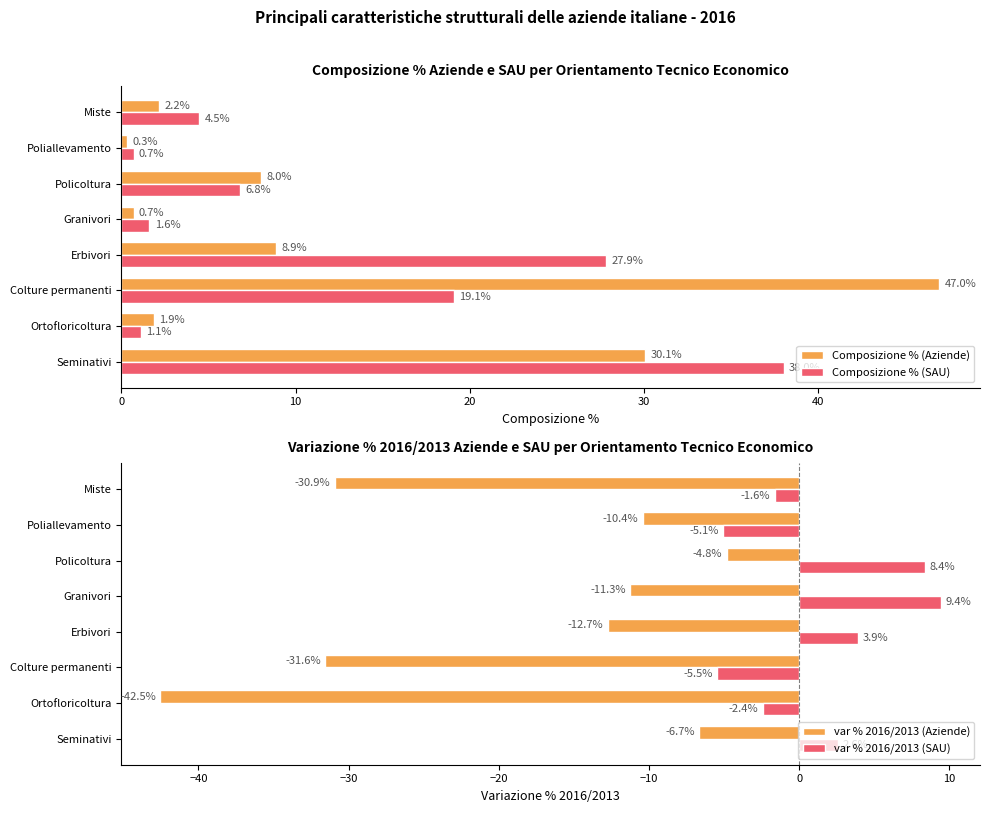

At which label is var % 2016/2013 (Aziende) closest to -23?

Miste